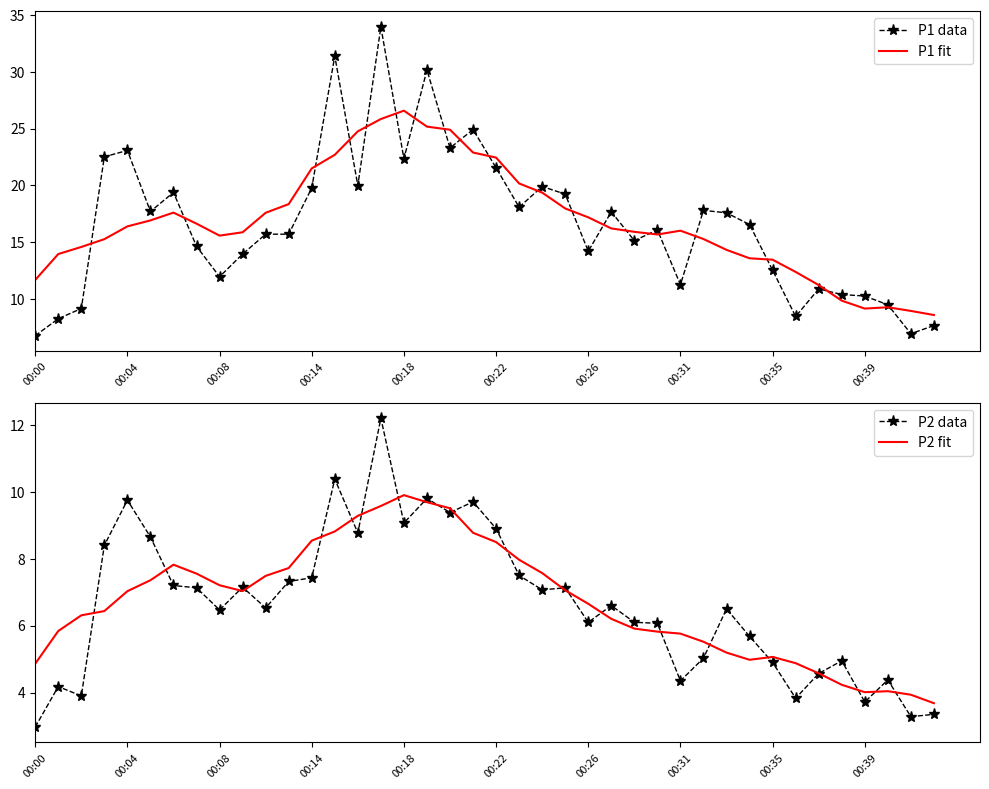

What is the maximum value for P1 data?

34.0